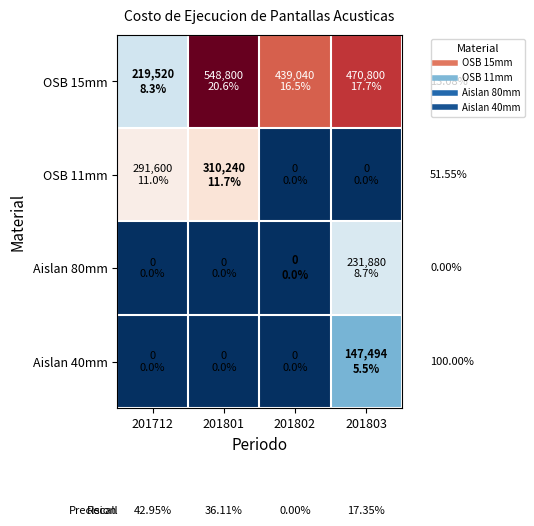

What is the difference between the OSB 15mm values at 201712 and 201802?

219520